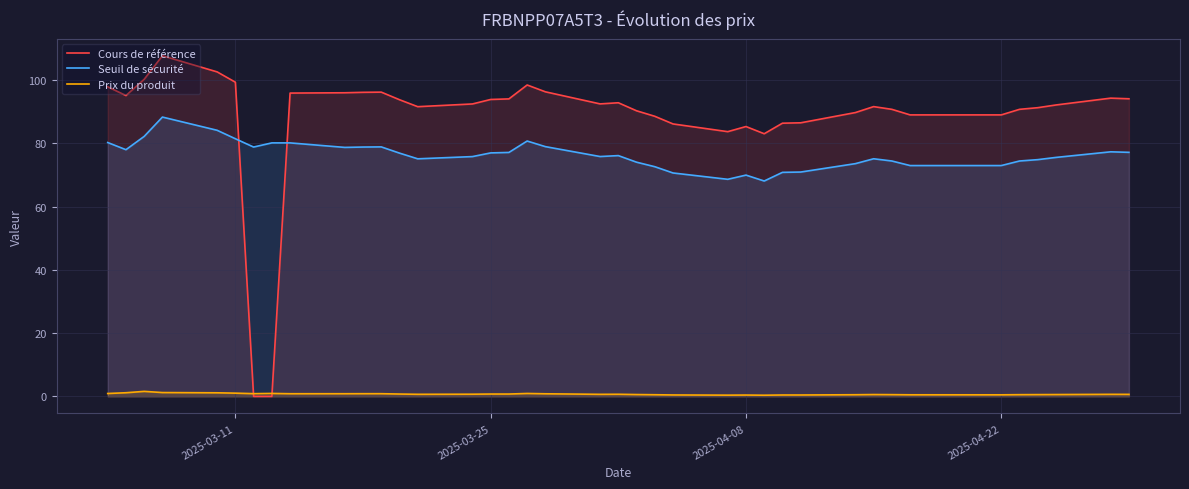

After their last crossing, which series has the higher values: Prix du produit or Cours de référence?

Cours de référence